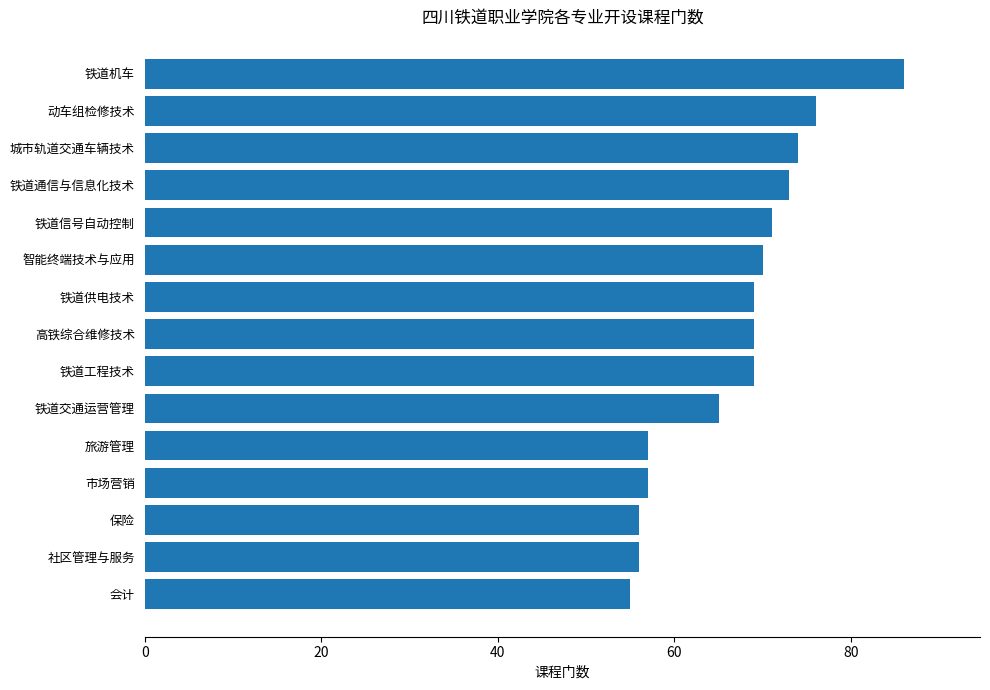

Count the number of data series in this chart.

1